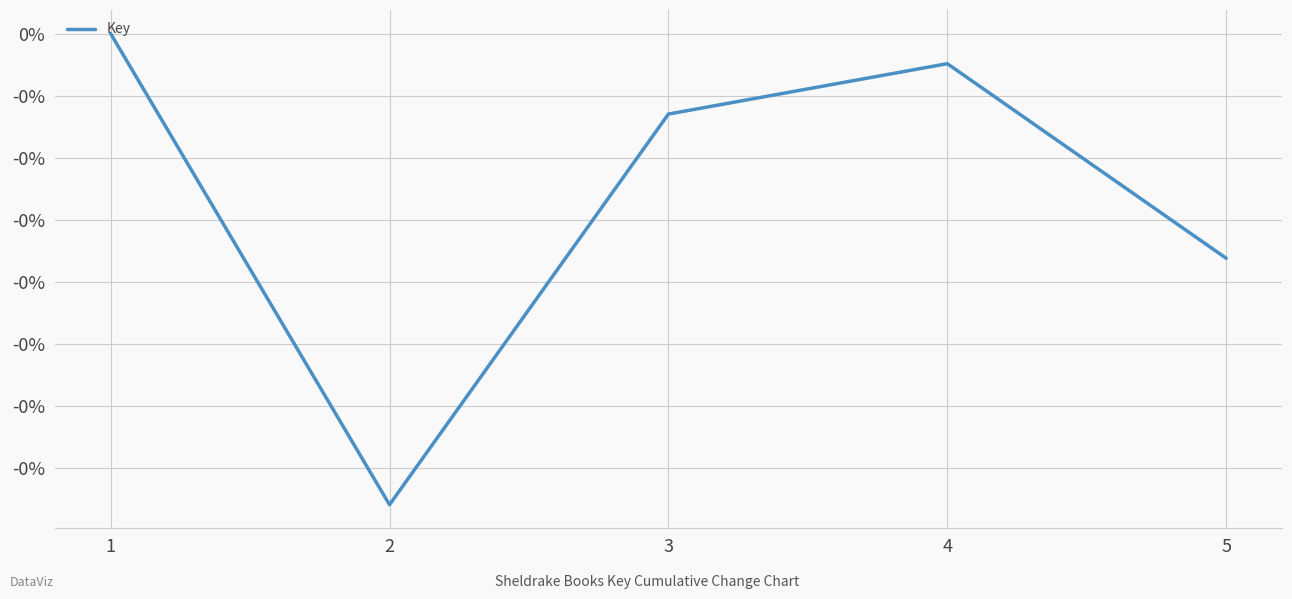

Does the chart have visible grid lines?

Yes